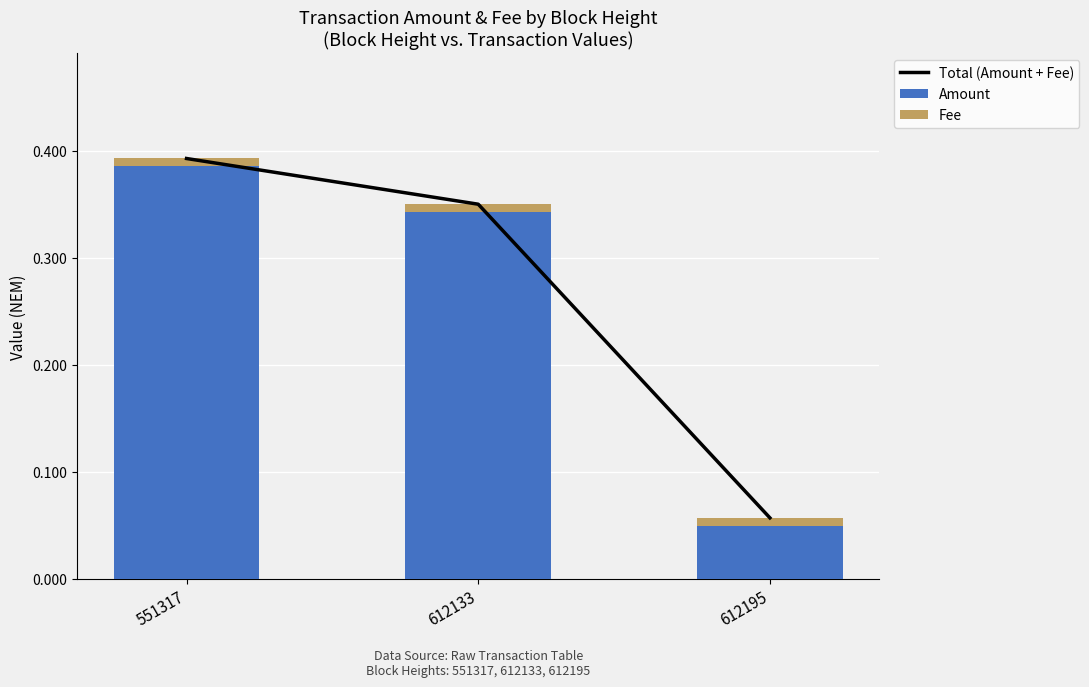

The value of Fee at 551317 is 0.0. True or false?

True